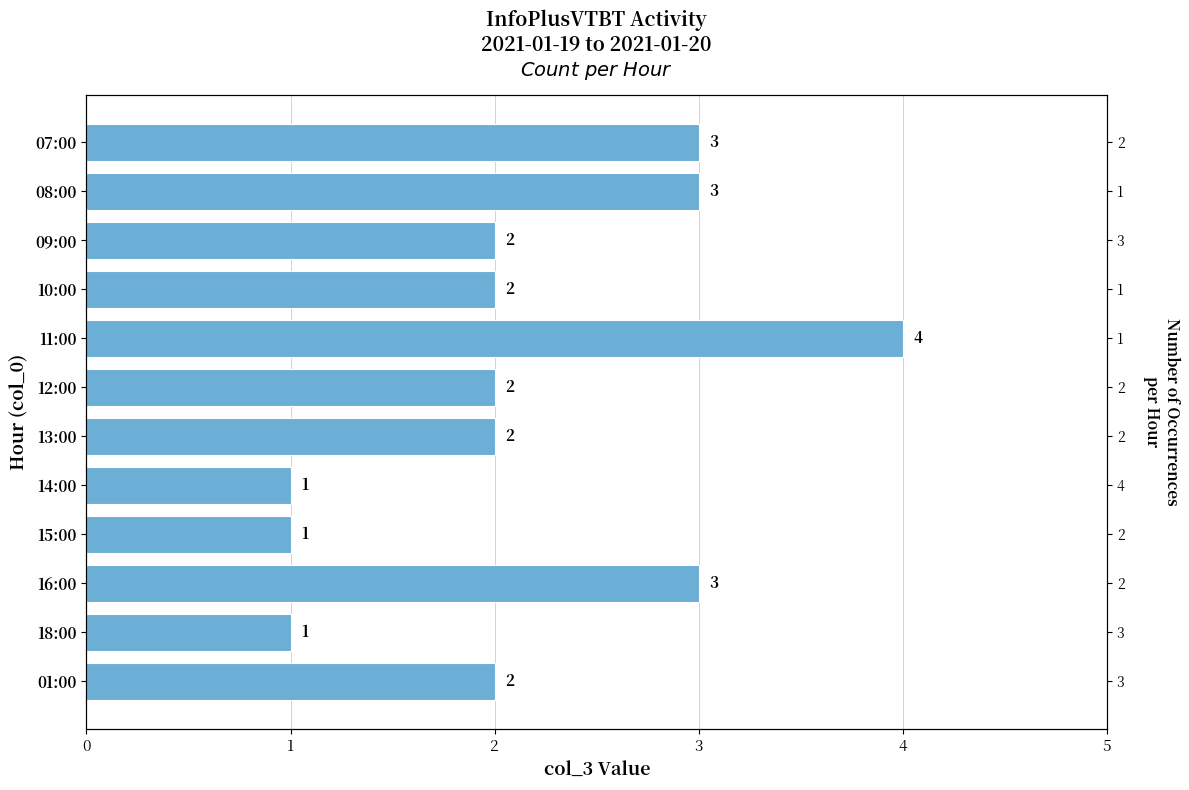

How many data points are less than 2?

3